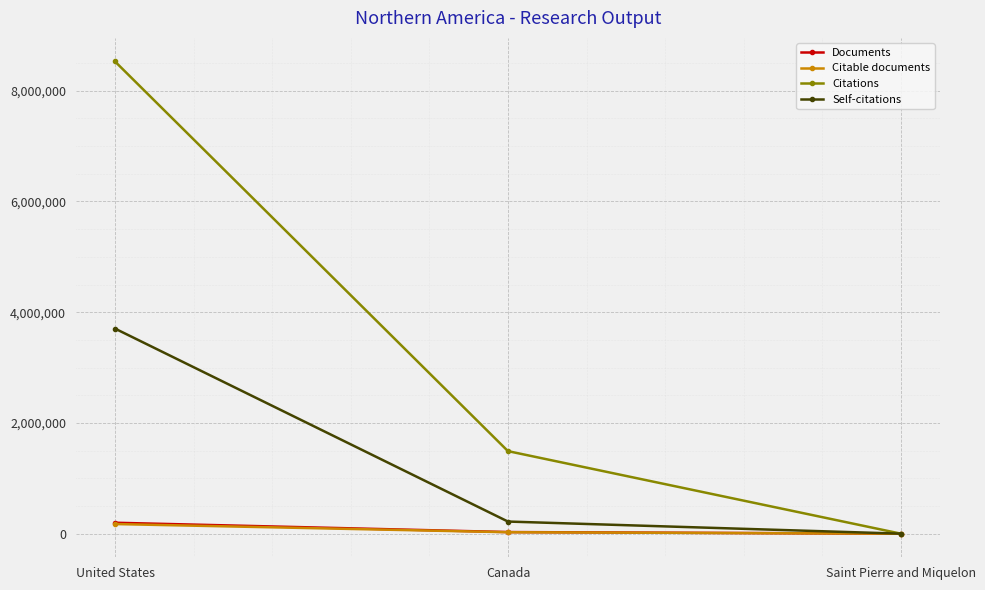

Which series has the widest spread of values?

Citations